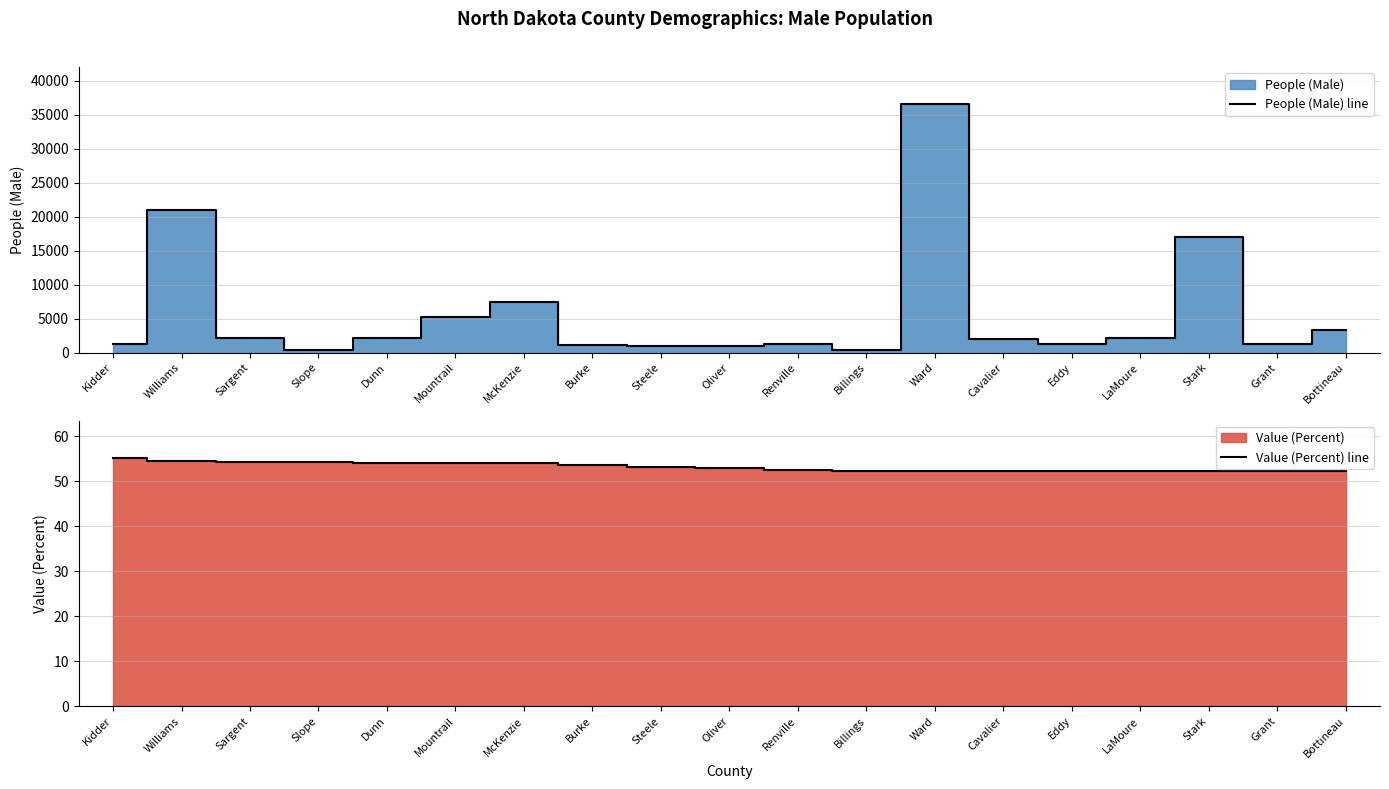

Where does the People (Male) line series first go above 1952?

Williams